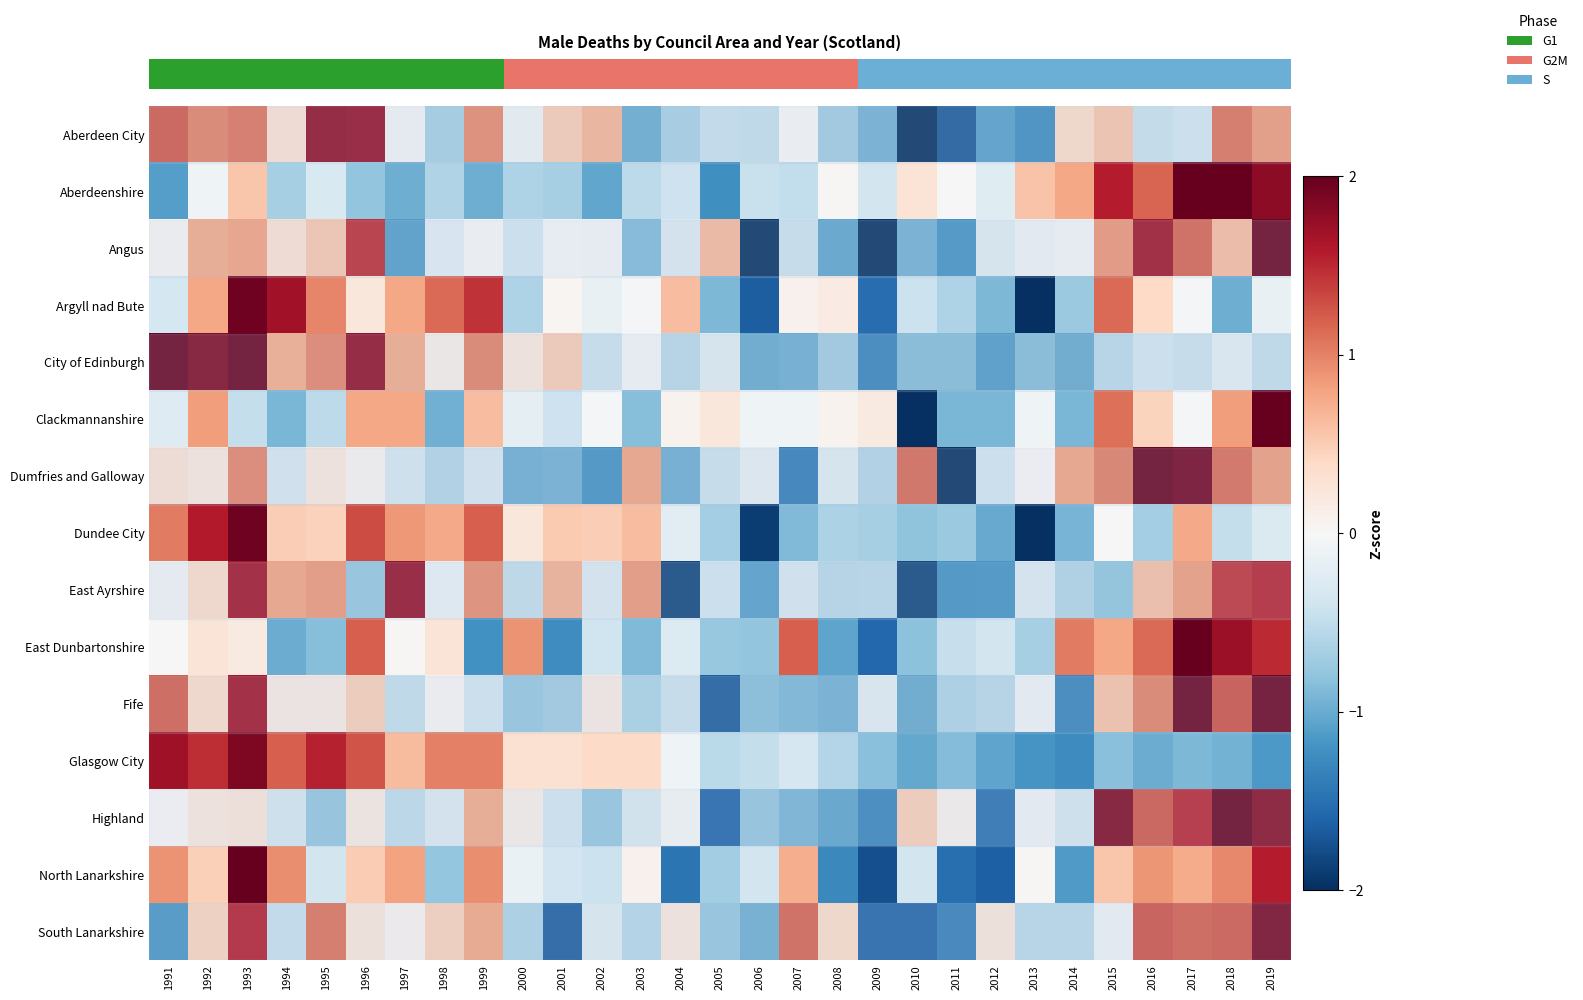

At which category does the chart reach its minimum across all series?

2011